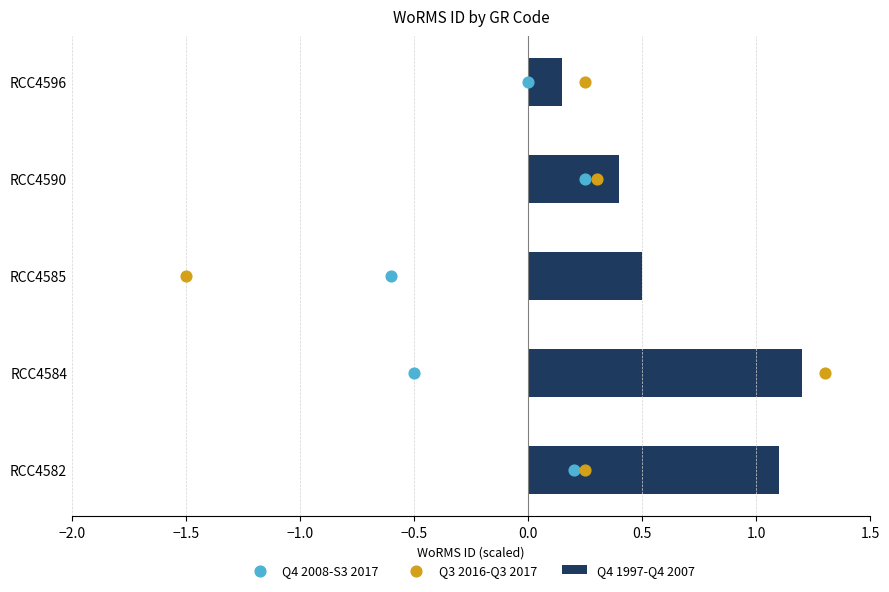

At which label is Q4 1997-Q4 2007 closest to 0?

RCC4596